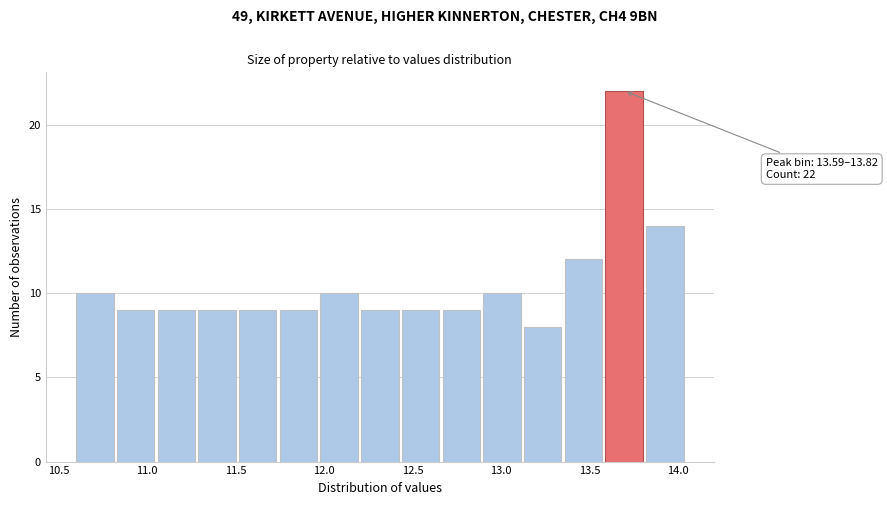

Which range on the x-axis has the tallest bar?

13.59 to 13.82